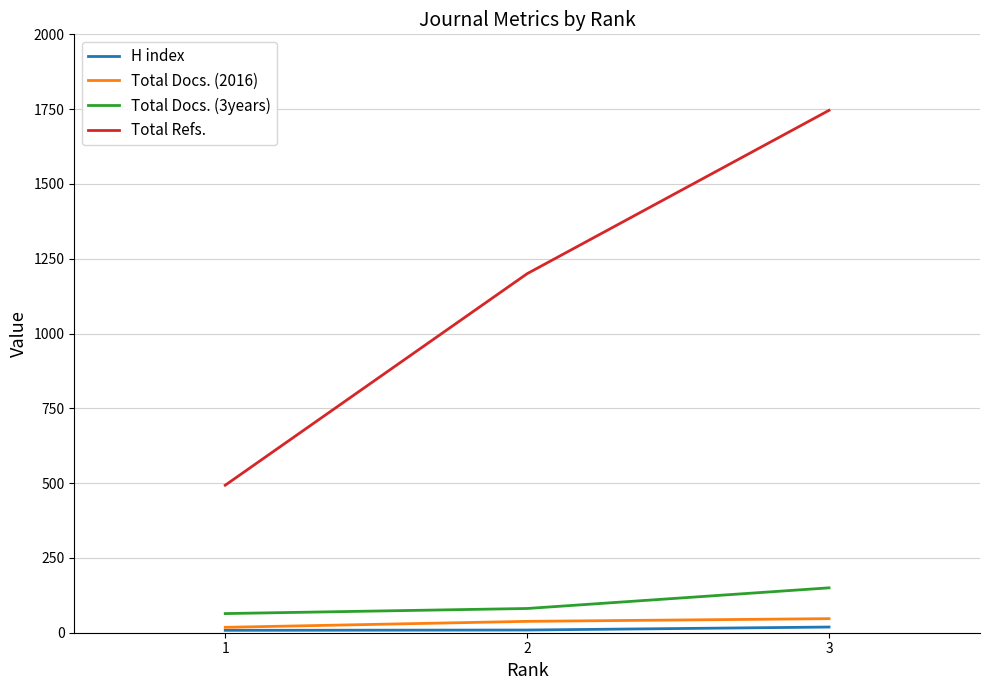

How many distinct data groups are displayed?

4